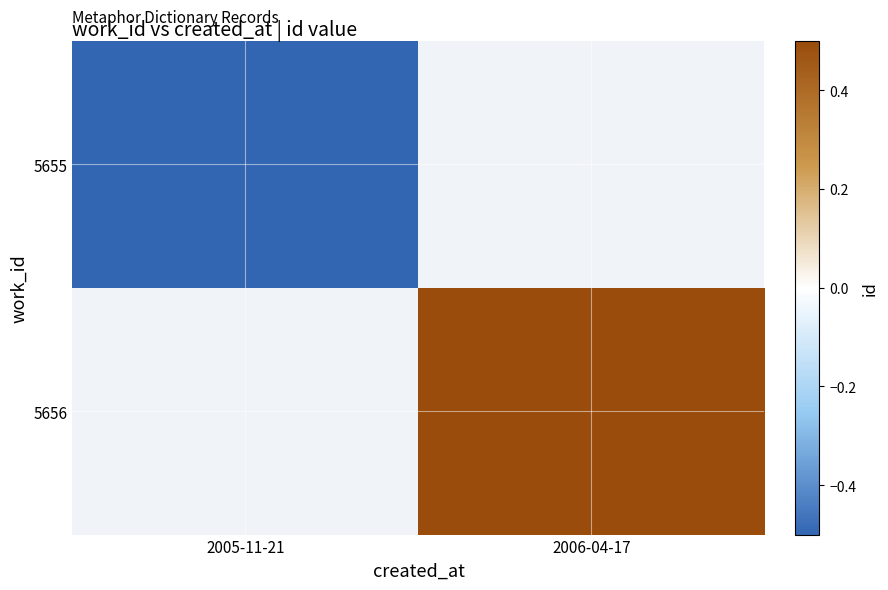

Is it true that 5656 equals 0.2 at 2006-04-17?

False